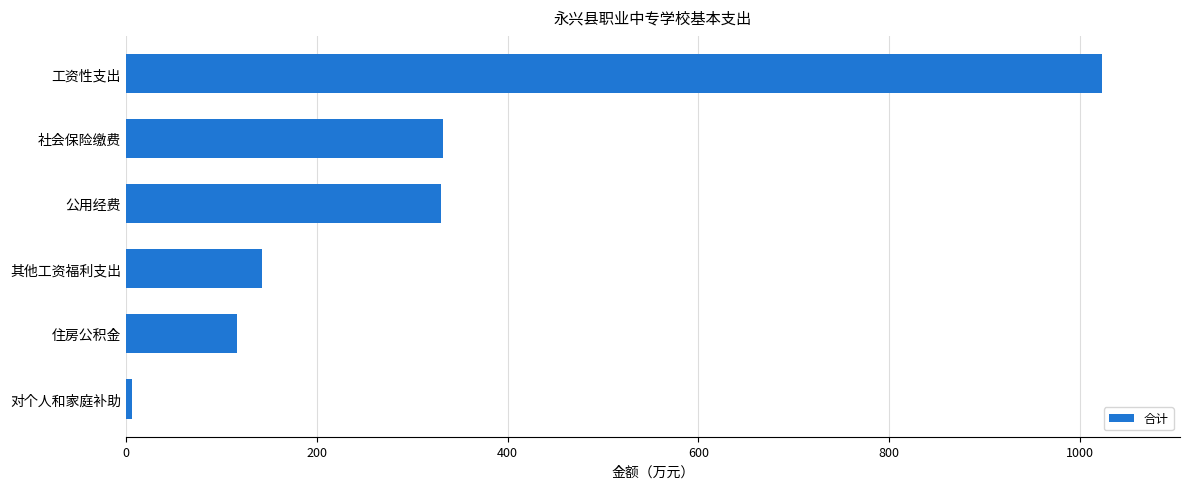

Between 工资性支出 and 对个人和家庭补助, which is larger?

工资性支出